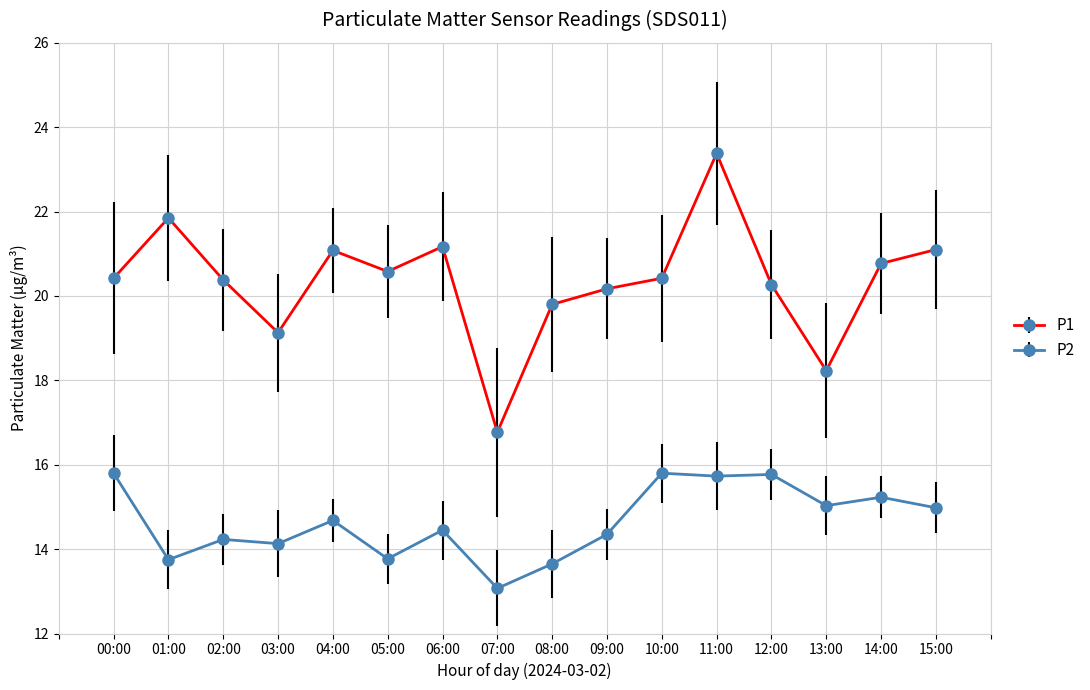

What position from the right is 14:00?

2